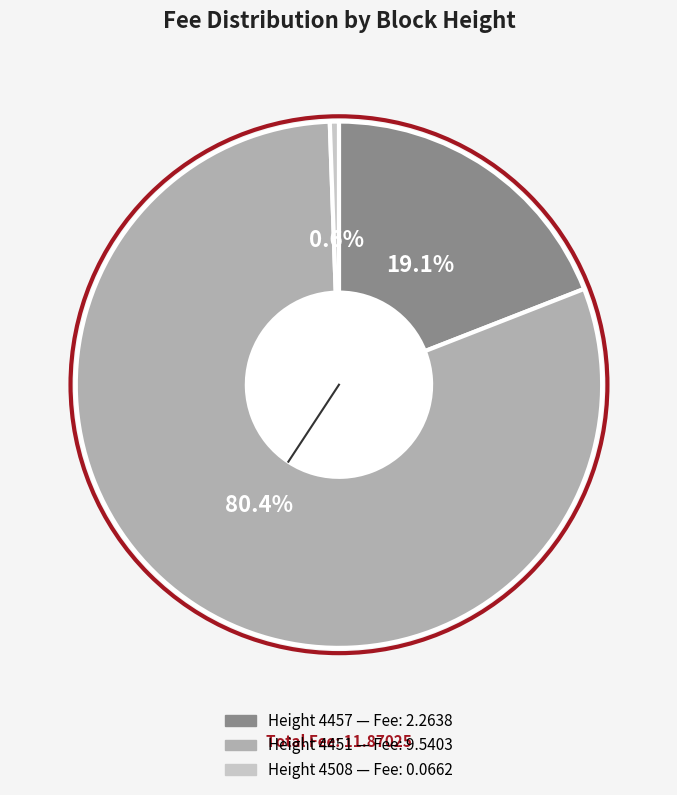

Is there a majority slice in this chart?

Yes